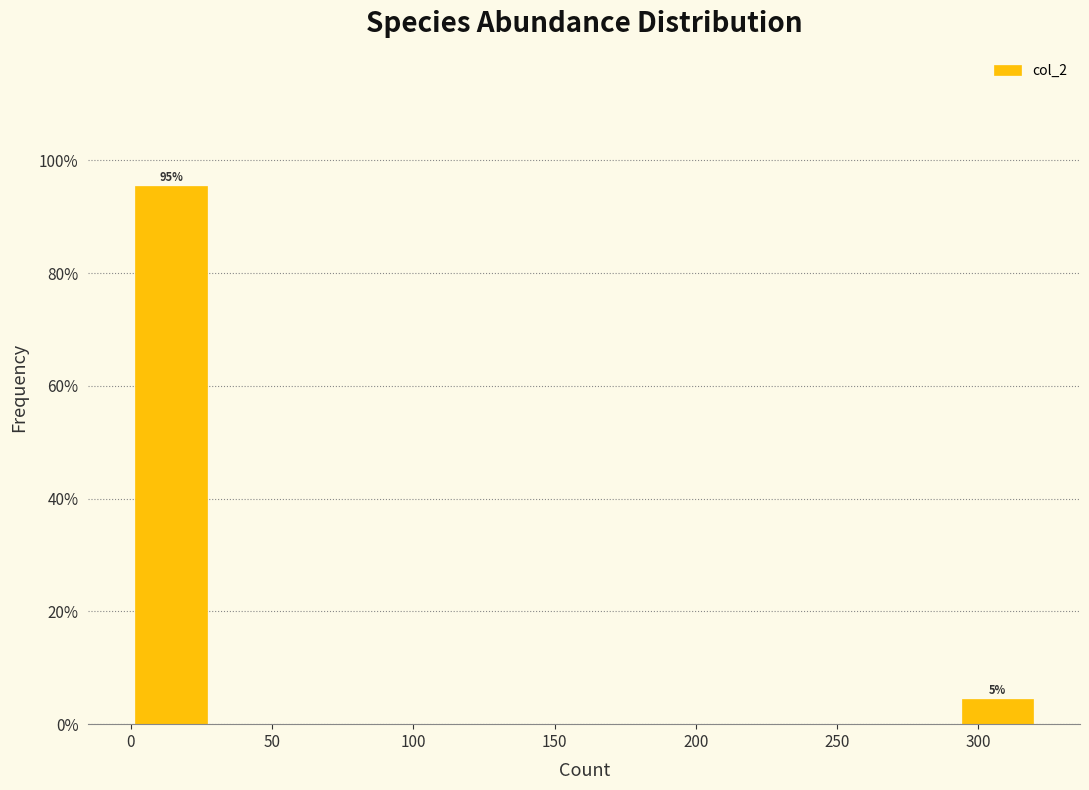

Which range on the x-axis has the tallest bar?

0 to 30